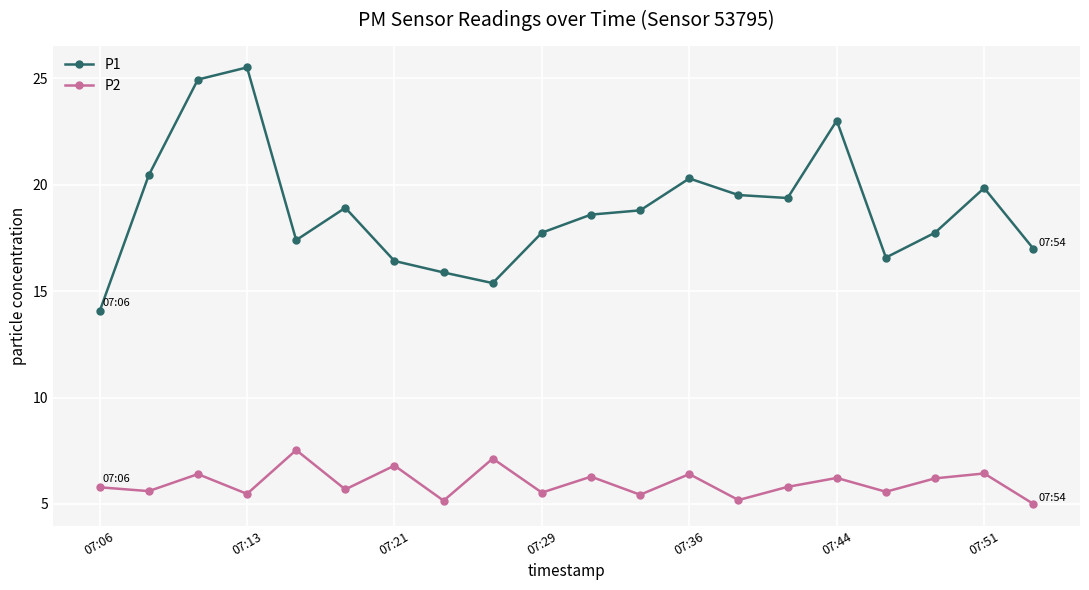

In P1, how many points are lower than both neighbors (excluding endpoints)?

4